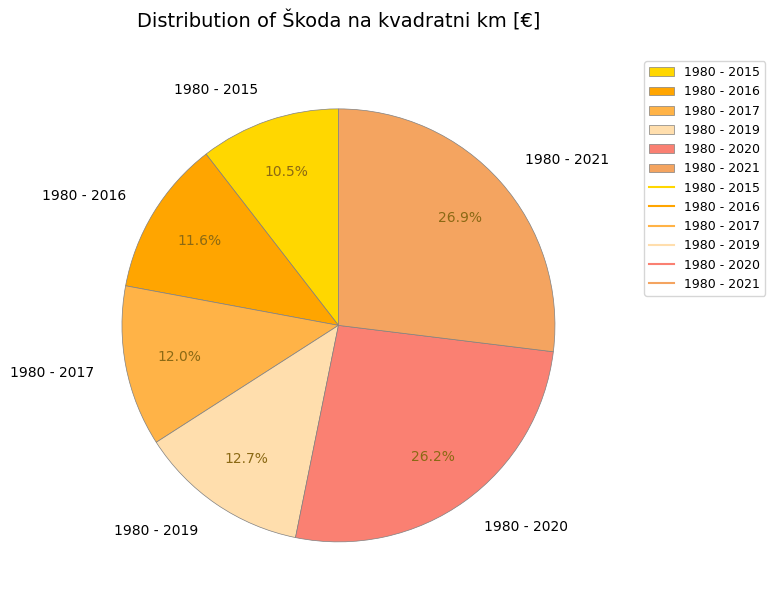

True or false: 1980 - 2019 accounts for 6% of the total.

False